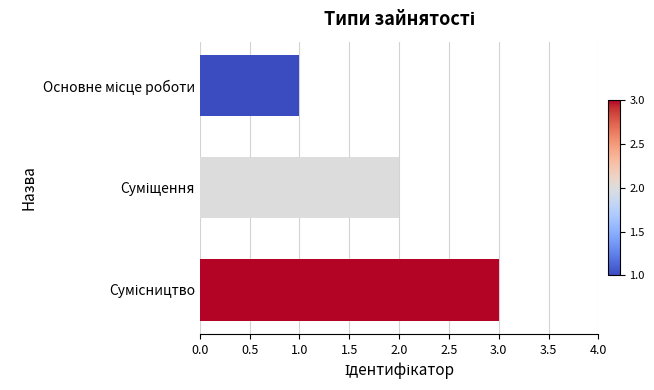

What is the sum of all values?

6